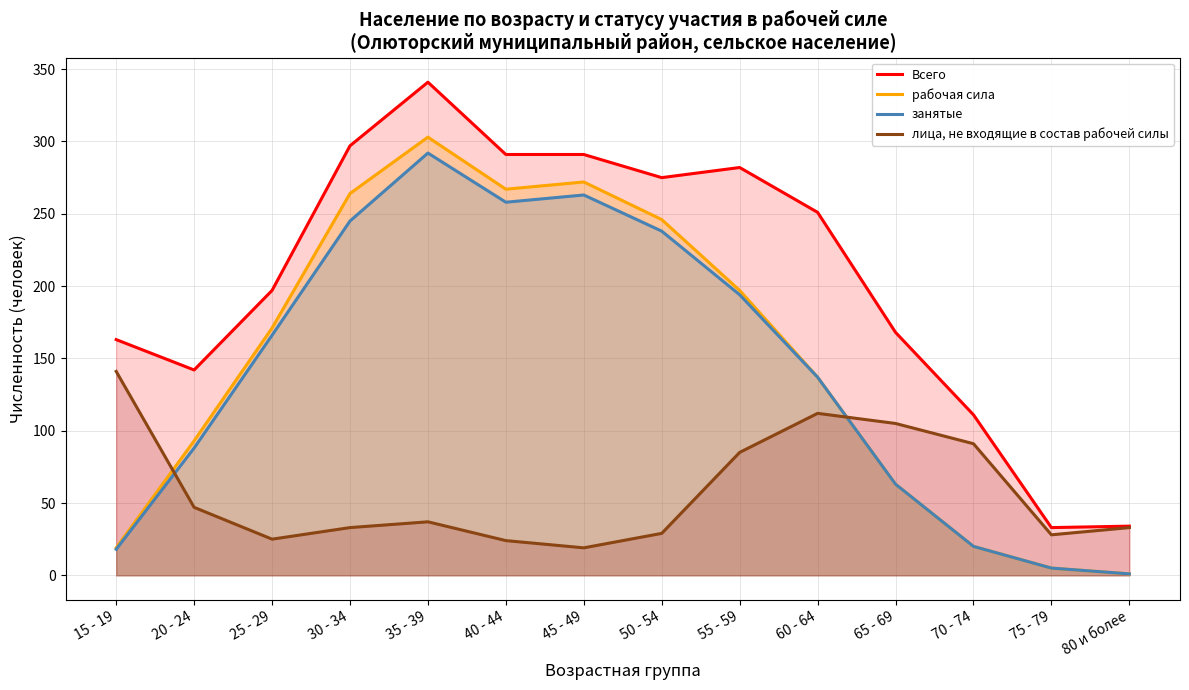

Which label corresponds to the smallest value in the chart?

80 и более